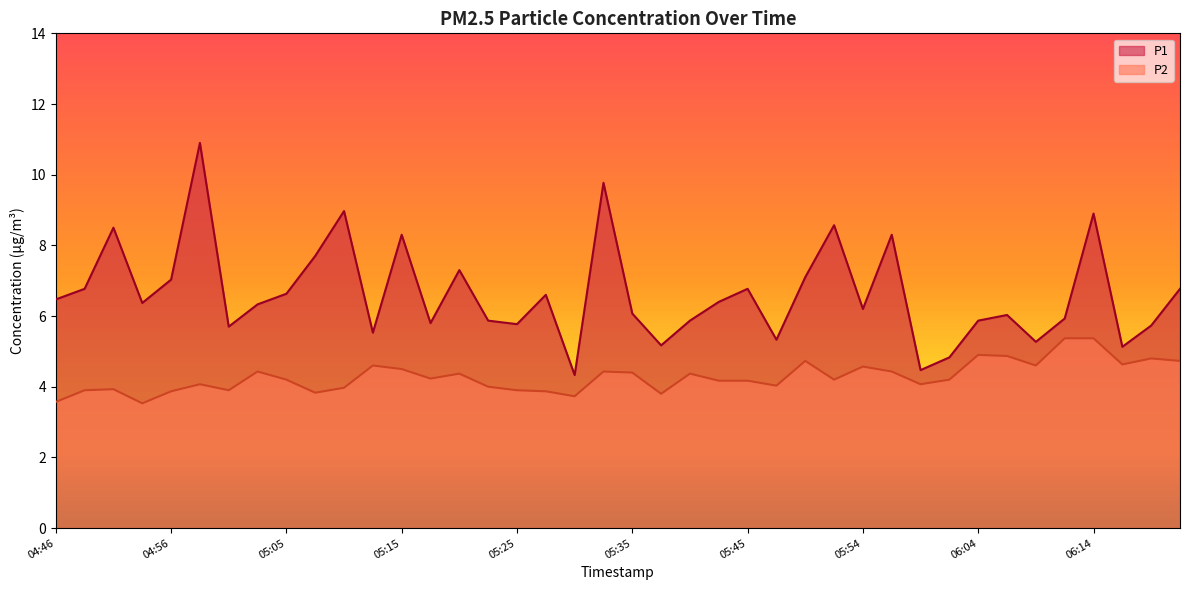

What is the approximate value of P1 at 05:59?

4.5